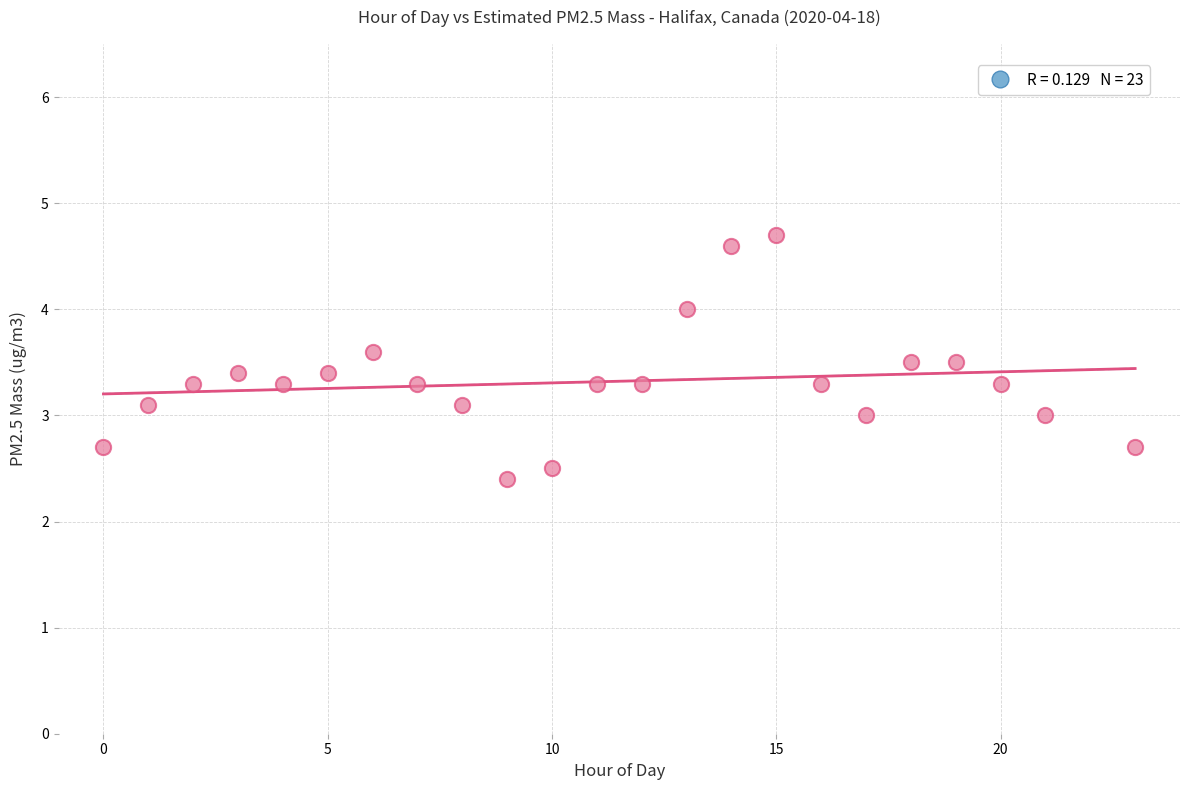

What is the range of X values (max minus min)?

23.0